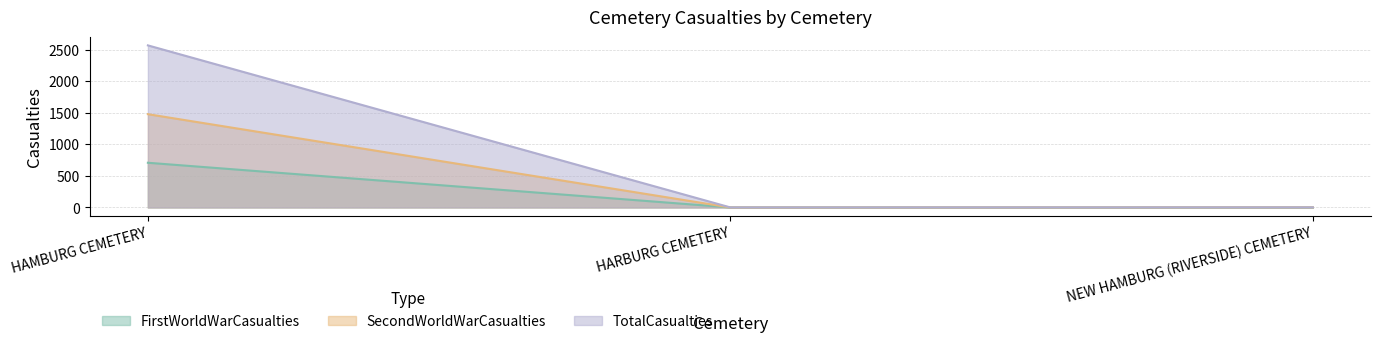

What is the difference between the maximum and minimum values in the SecondWorldWarCasualties series?

1477